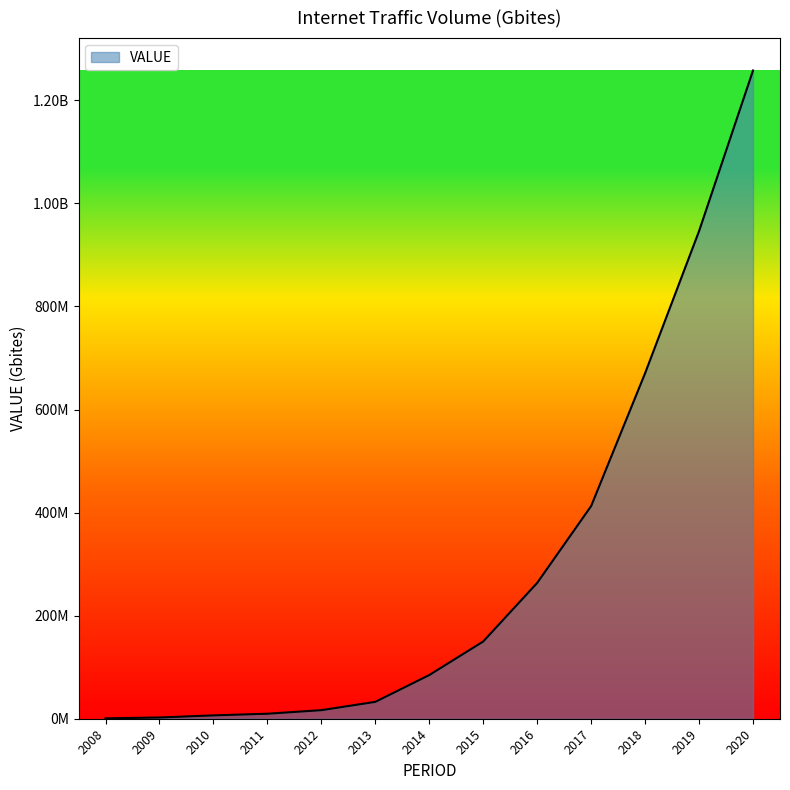

Is it true that the value at 2015 is 83811796.6?

False